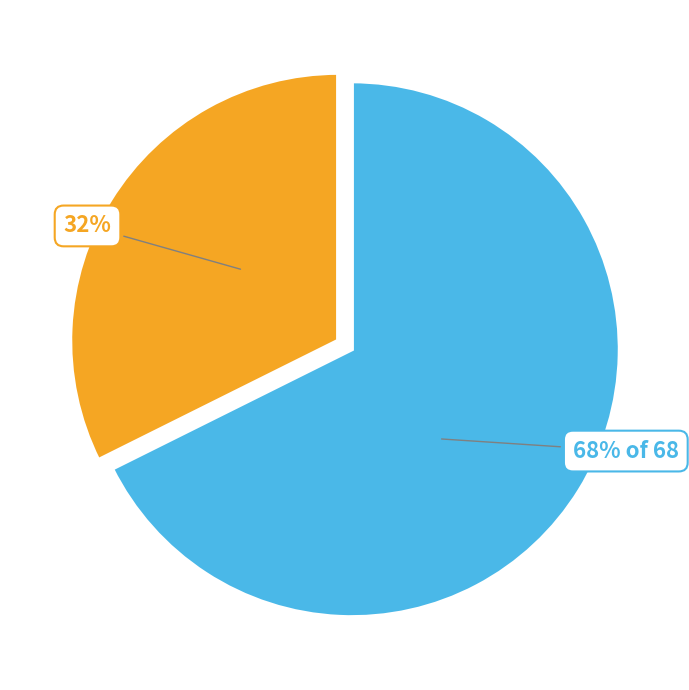

Is there any slice that represents more than half of the pie?

Yes